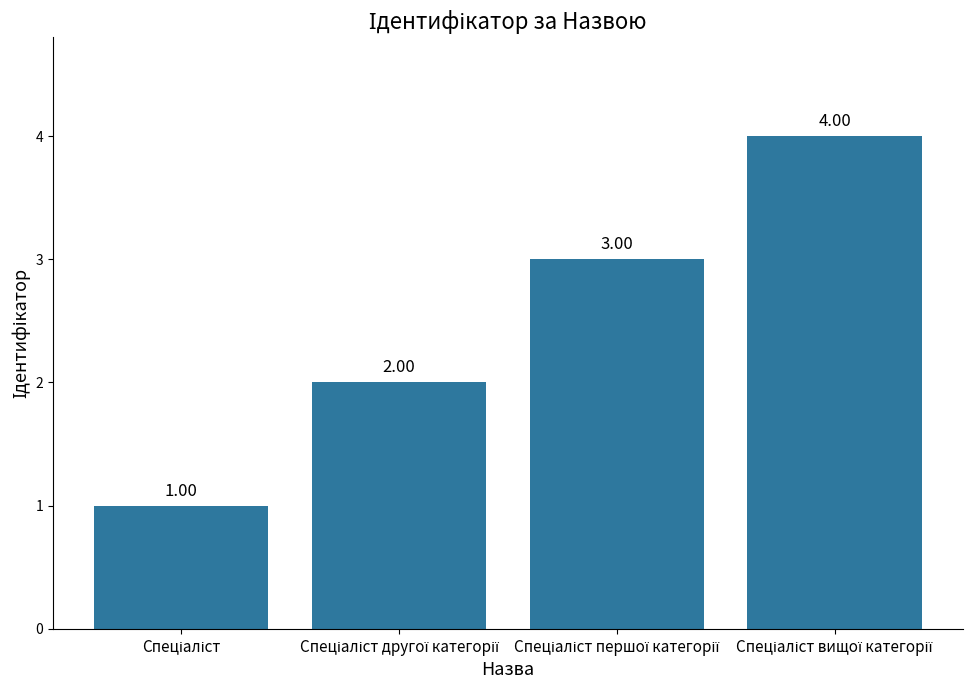

What is the sum of all values?

10